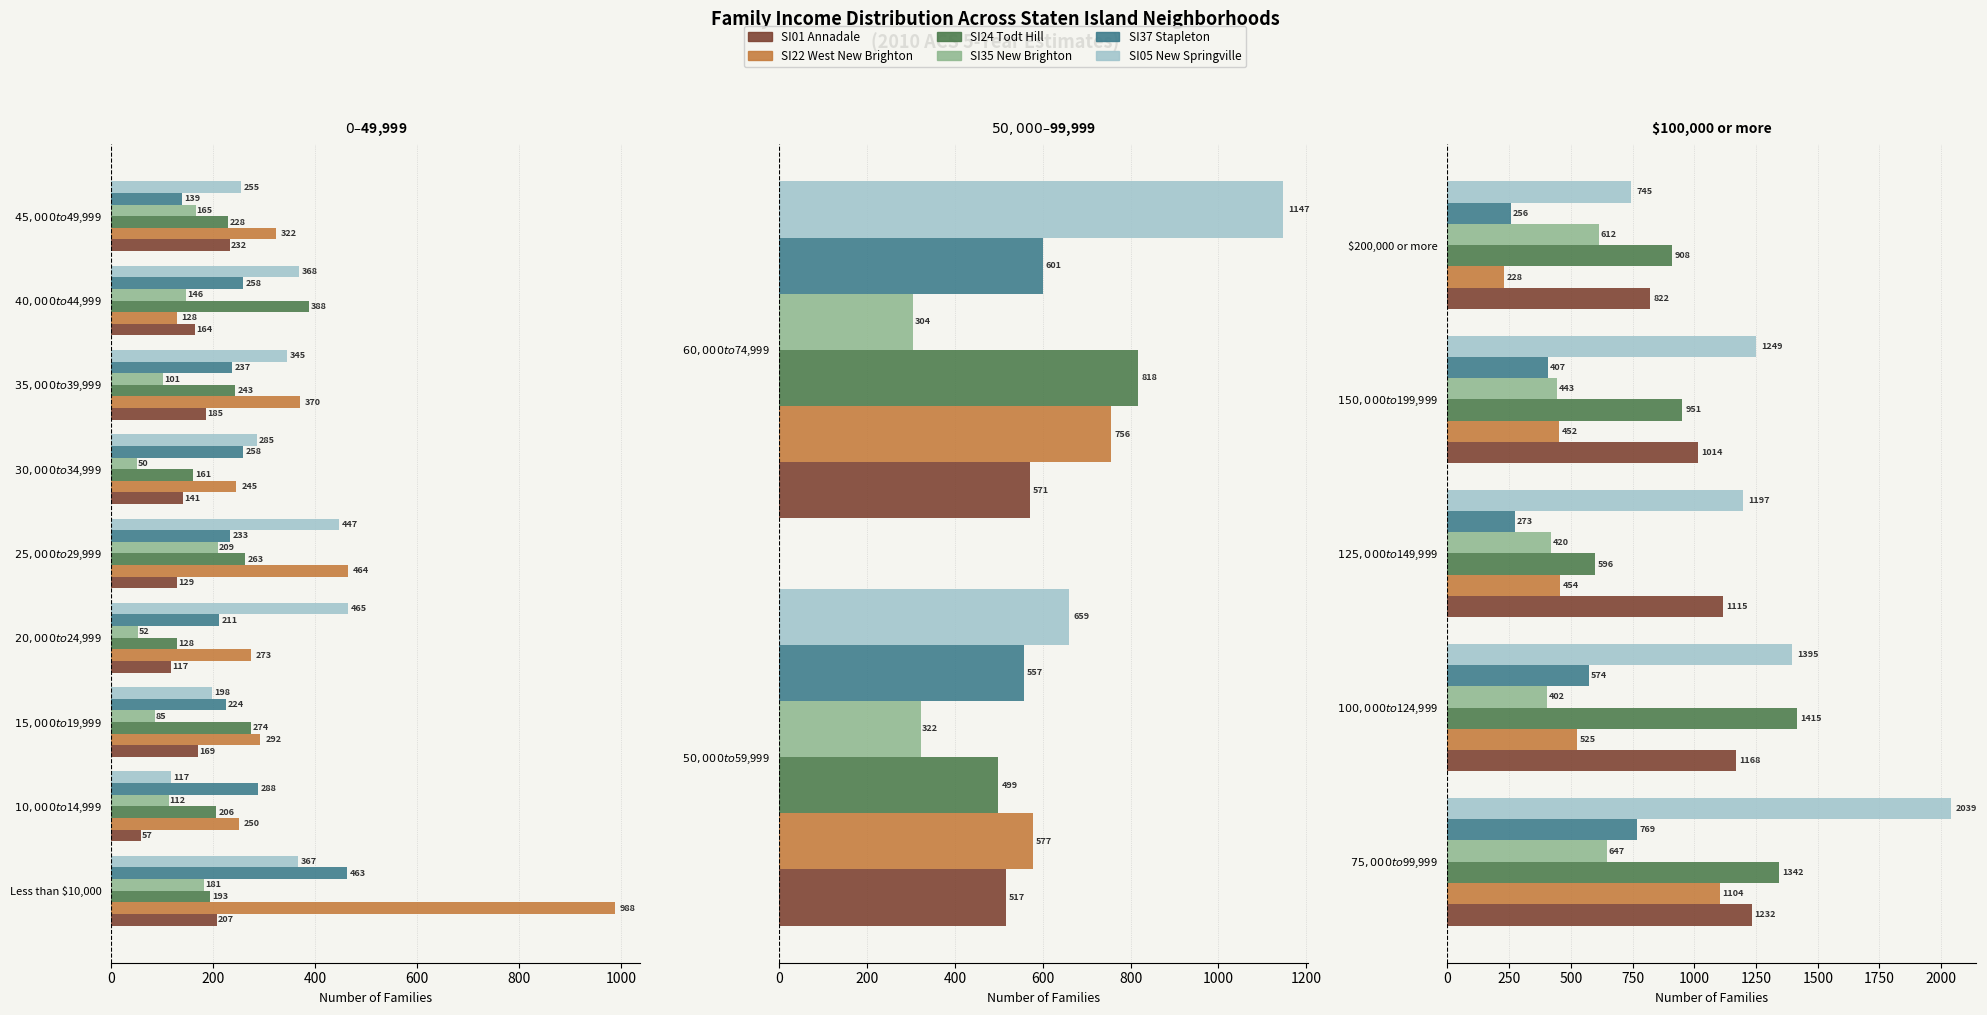

What is the value of the SI24 Todt Hill bar at the 5th from the left?

908